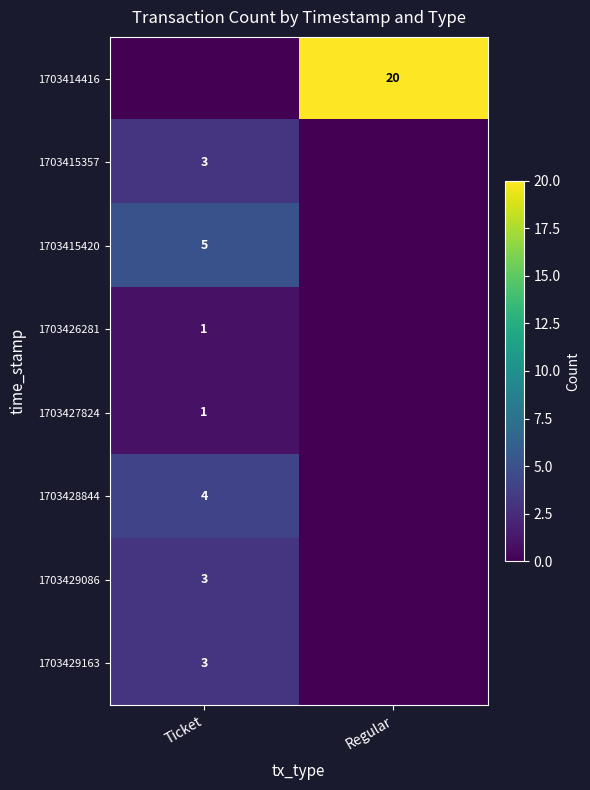

The 1703429163 series shows 4 at Ticket. True or false?

False